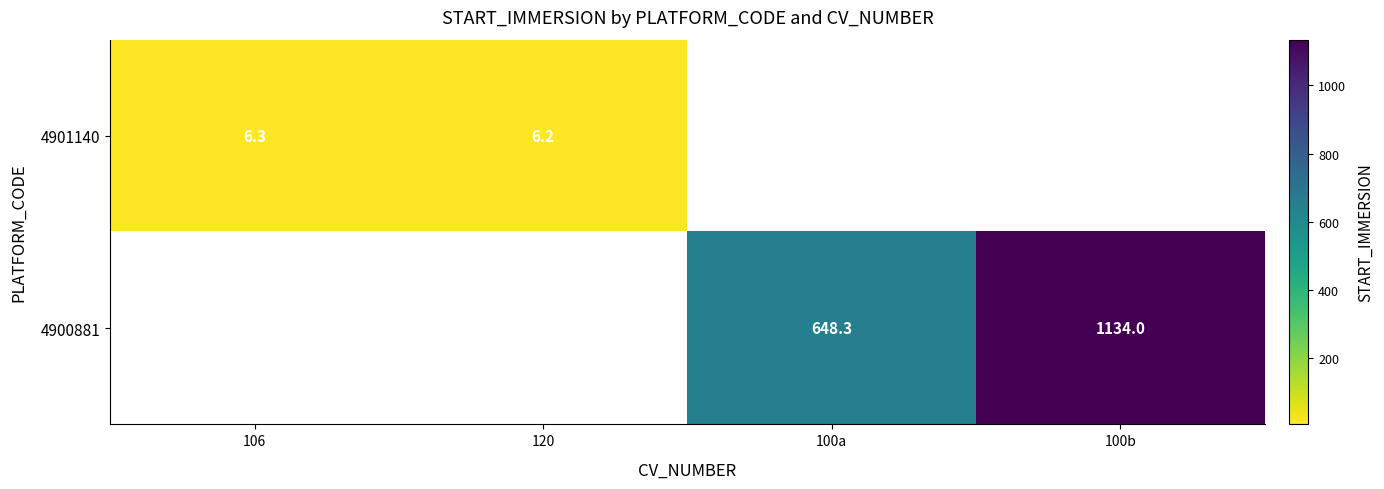

Is it true that 4901140 equals 8.2 at 106?

False